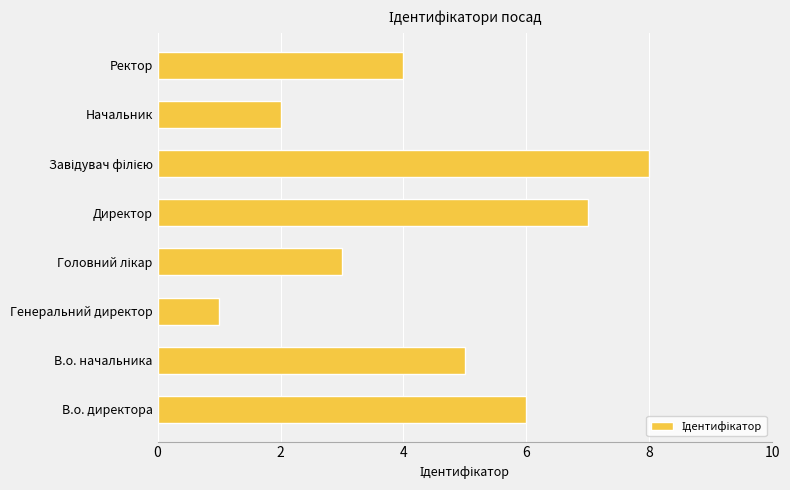

The value at Директор is 12. True or false?

False